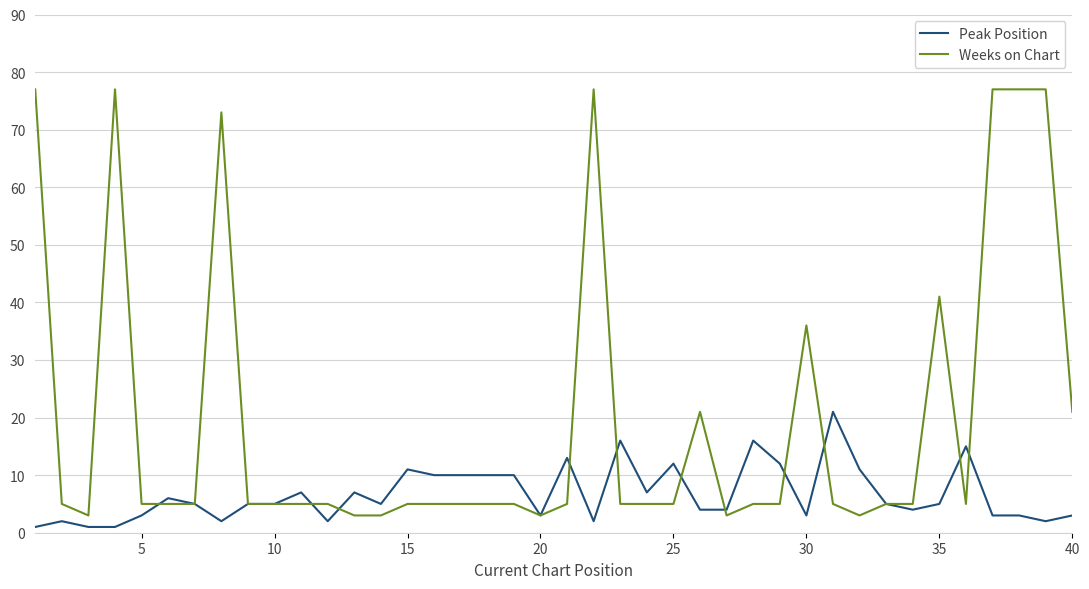

List the series in order of their overall mean, lowest first.

Peak Position, Weeks on Chart